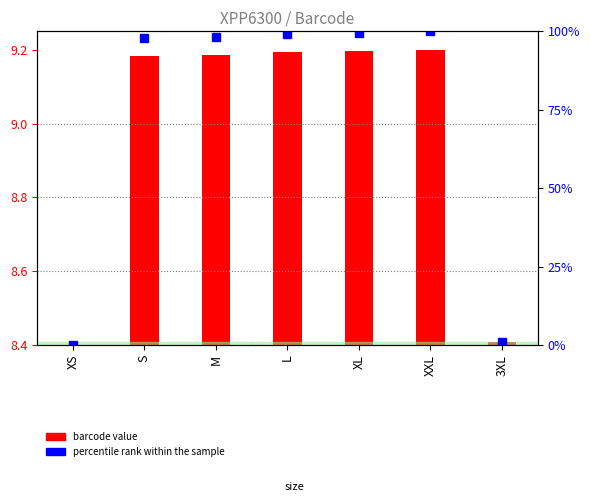

Between 3XL and XXL, which is larger?

XXL